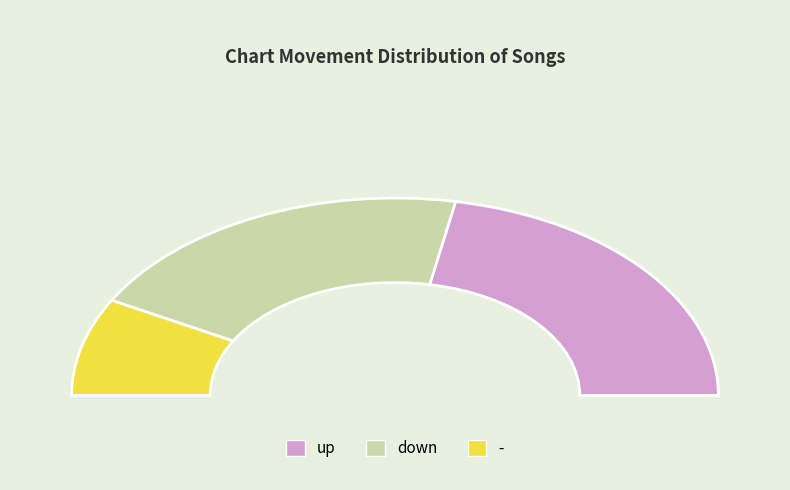

Count the number of slices in the pie.

3